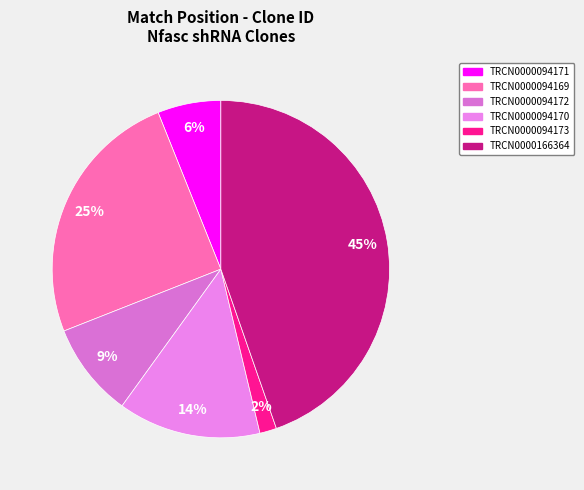

To the nearest percent, what percentage of the pie is TRCN0000094171?

6%